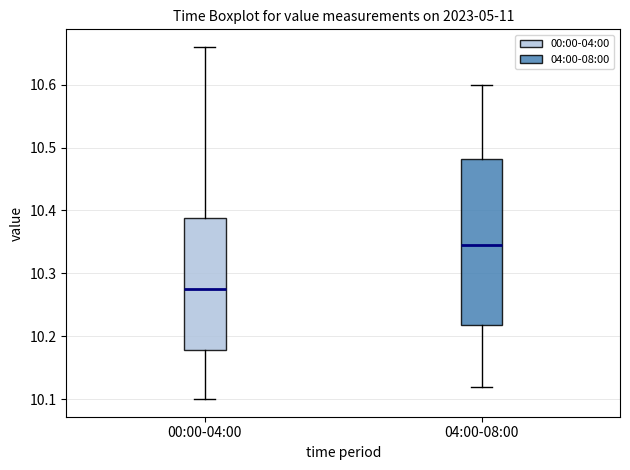

Reading left to right, read every box against the y-axis: the position of its median line, the range the box covers, and the ends of its whiskers. The values are not printed on the chart, so give them approximately, as read against the axis.

00:00-04:00: median 10.28, box 10.18 to 10.39, whiskers 10.10 to 10.66
04:00-08:00: median 10.35, box 10.22 to 10.48, whiskers 10.12 to 10.60